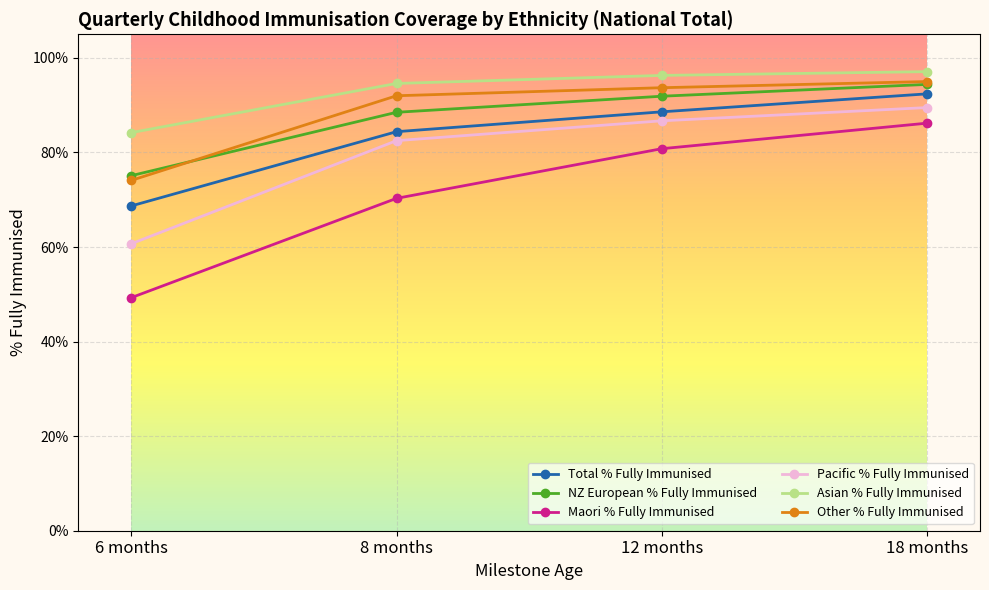

The value of Pacific % Fully Immunised at 18 months is 0.4. True or false?

False